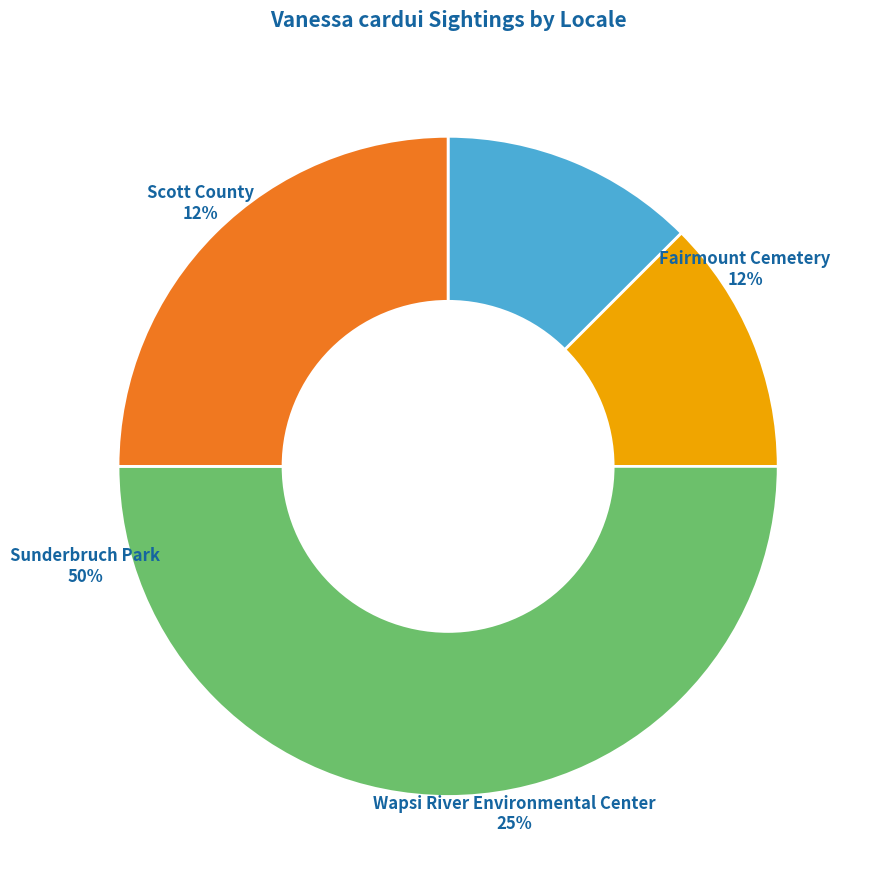

Does any single category account for the majority?

No